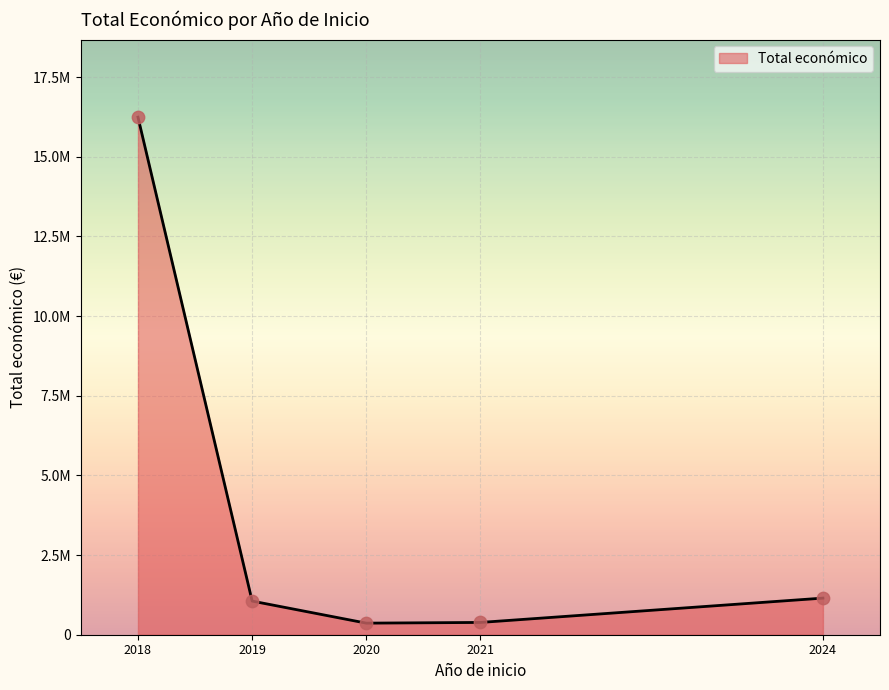

Between 2020 and 2021, which is larger?

2021